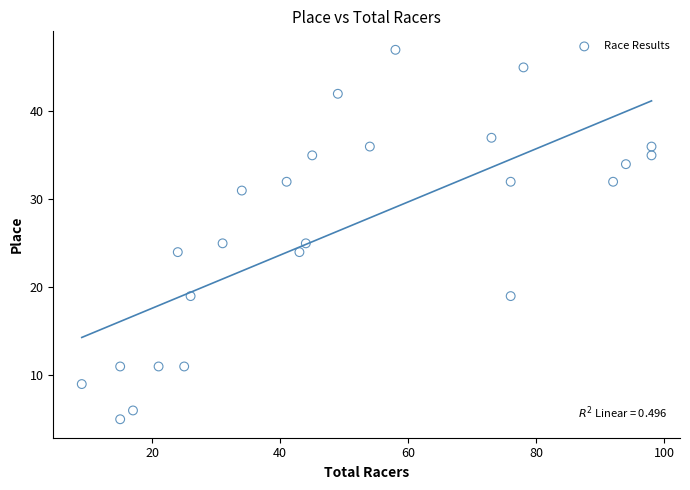

What is the range of X values (max minus min)?

89